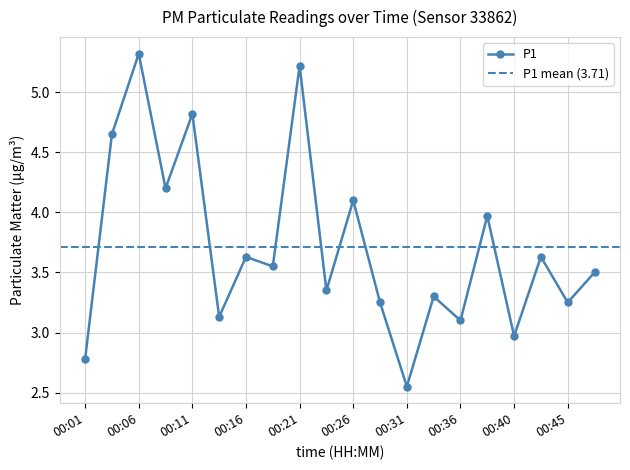

Rank the categories by value from highest to lowest.

00:06, 00:21, 00:11, 00:04, 00:09, 00:26, 00:38, 00:16, 00:43, 00:19, 00:48, 00:23, 00:33, 00:28, 00:45, 00:14, 00:36, 00:40, 00:01, 00:31